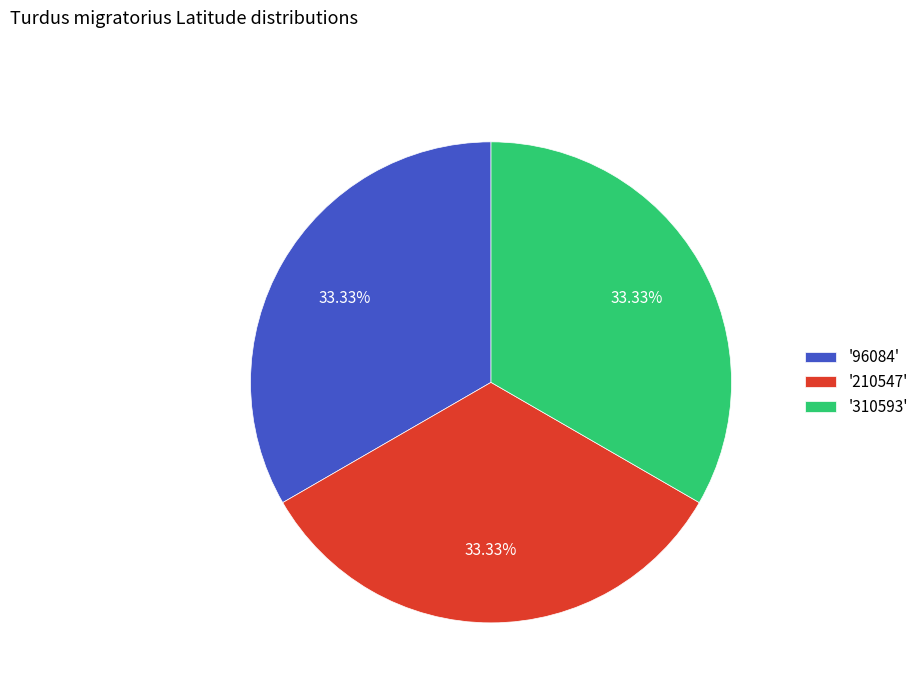

Approximately how many times larger is the value at '310593' compared to '96084'?

1.0